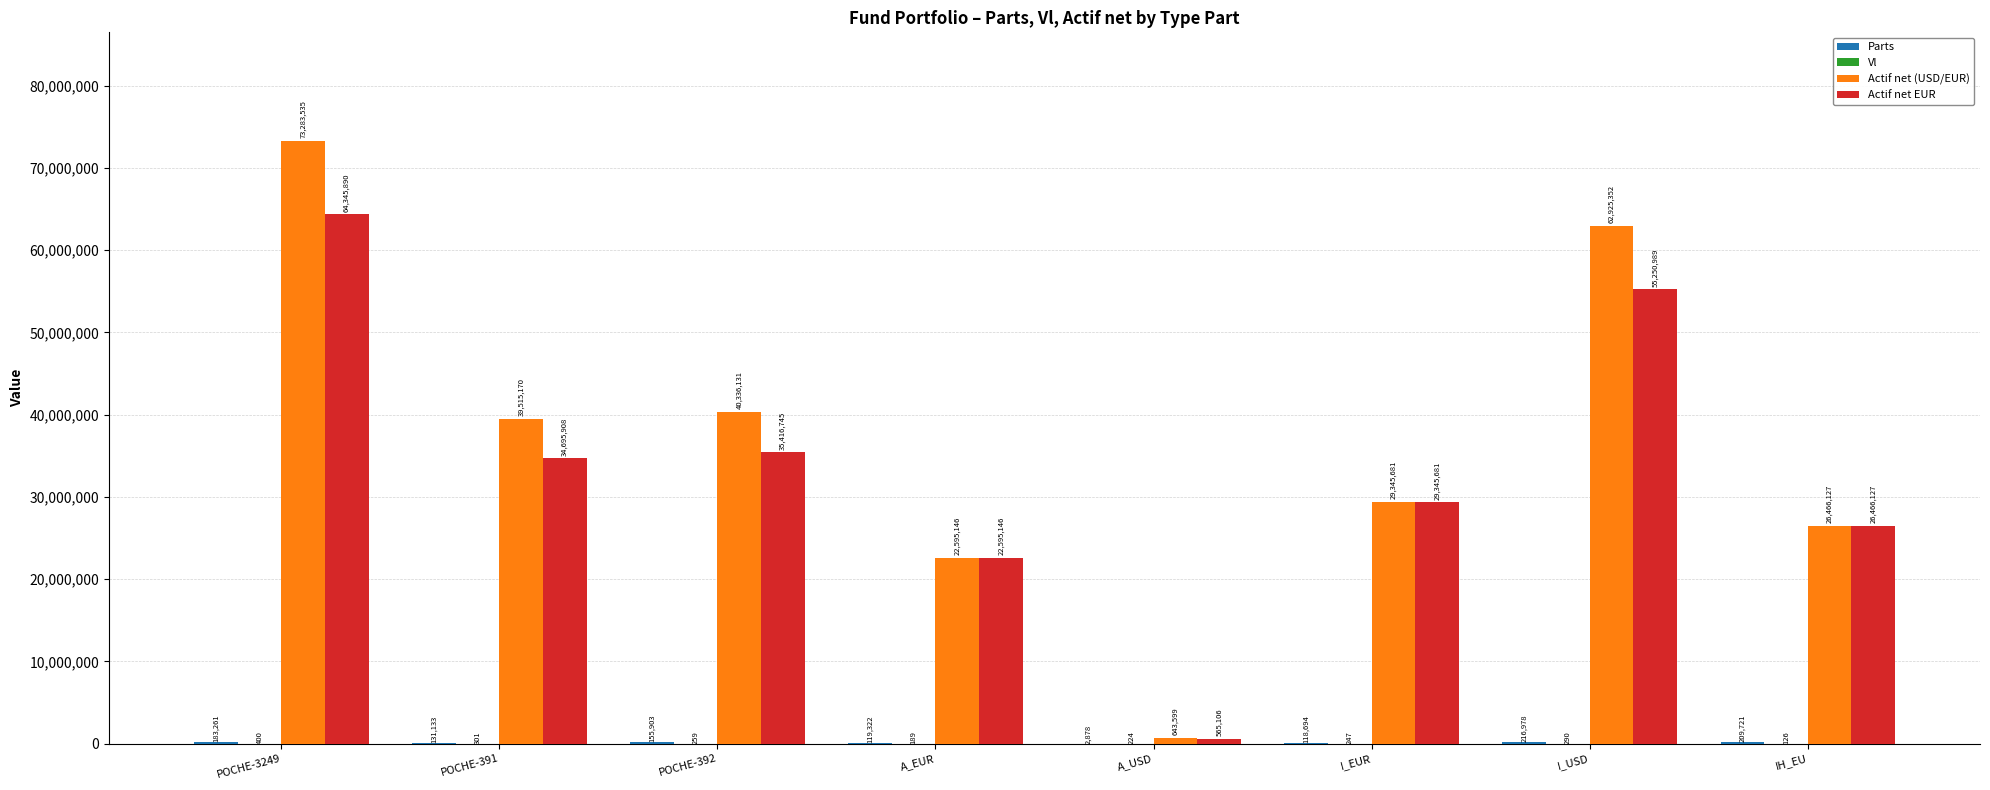

Between POCHE-3249 and I_EUR, which series saw the biggest shift?

Actif net (USD/EUR)